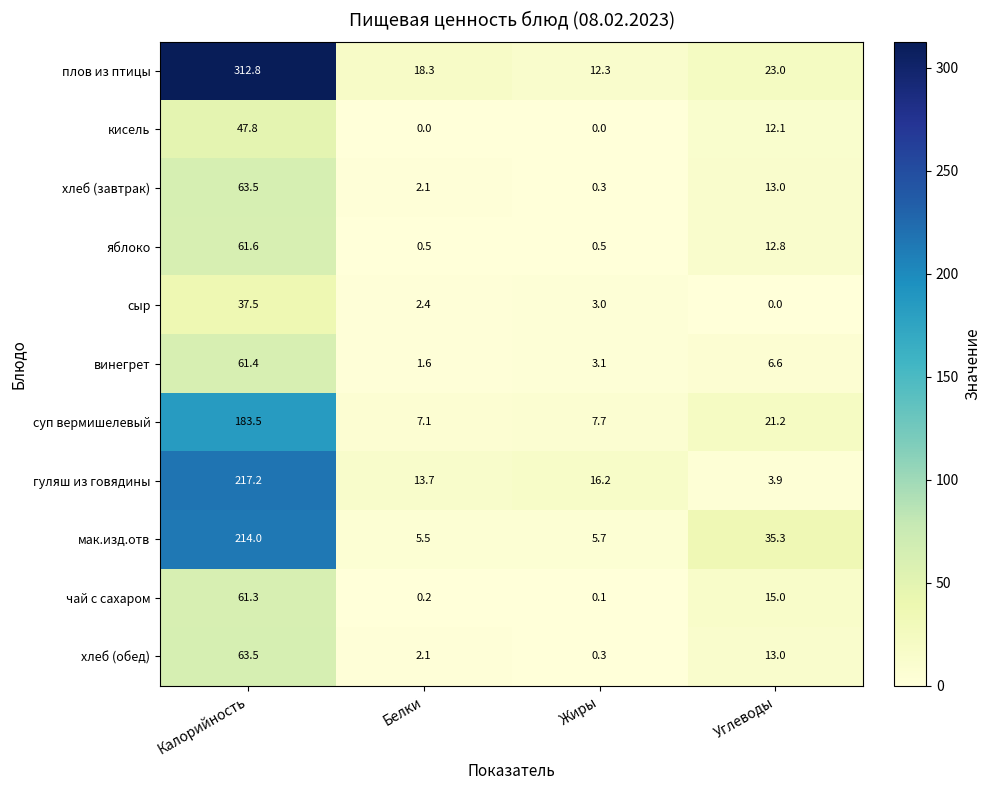

What is the difference between the maximum and minimum values in the винегрет series?

59.8